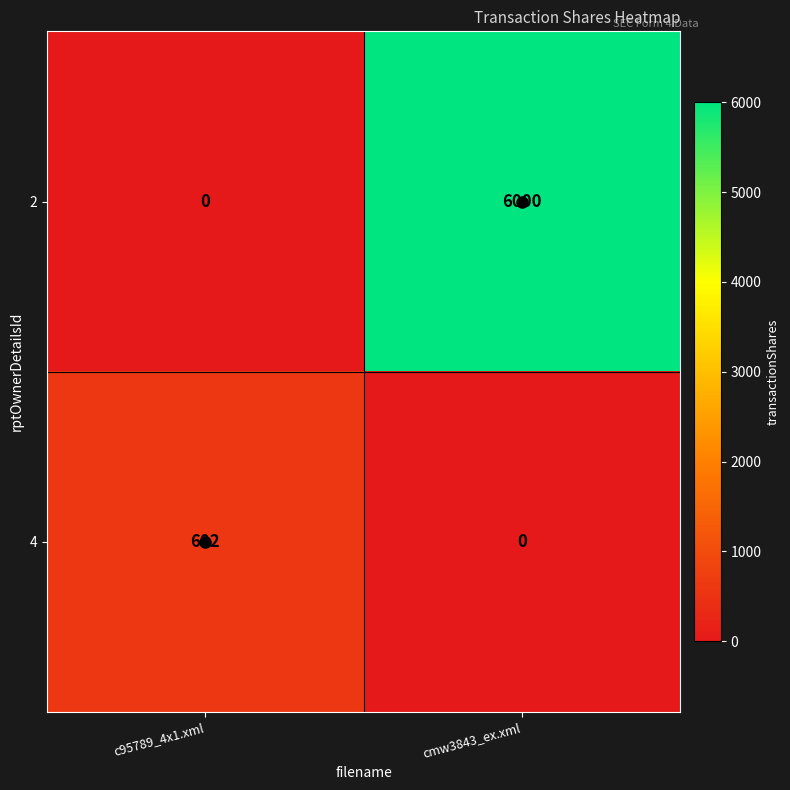

Which series has the largest range (max minus min)?

2